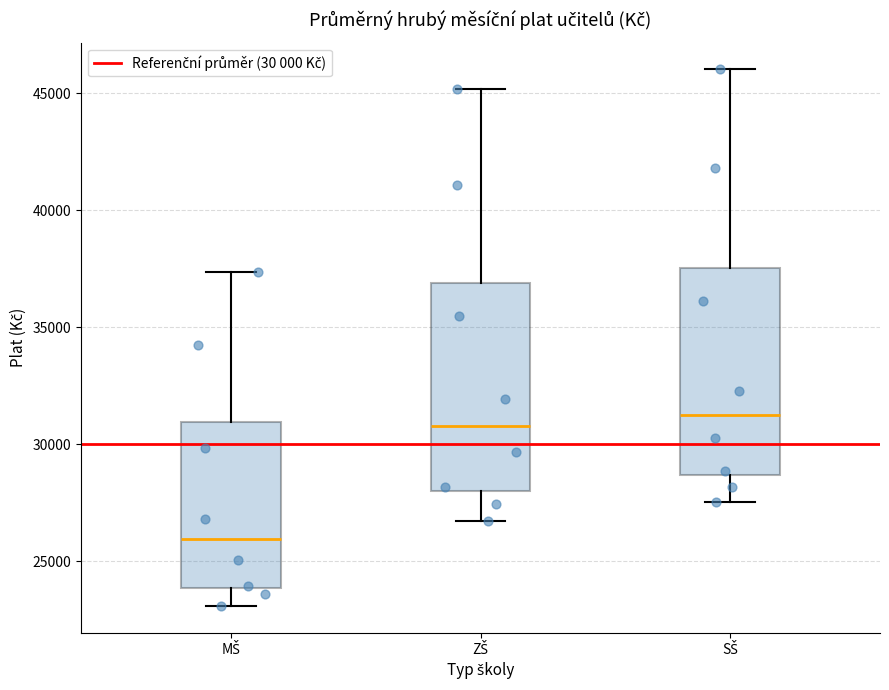

Reading left to right, transcribe this box plot: for each box, give where its median line is, the range the box spans, and where its two whiskers end, as read against the y-axis. The values are not printed on the chart, so give them approximately, as read against the axis.

MŠ: median 26000, box 24000 to 31000, whiskers 23000 to 37500
ZŠ: median 31000, box 28000 to 37000, whiskers 26500 to 45000
SŠ: median 31500, box 28500 to 37500, whiskers 27500 to 46000